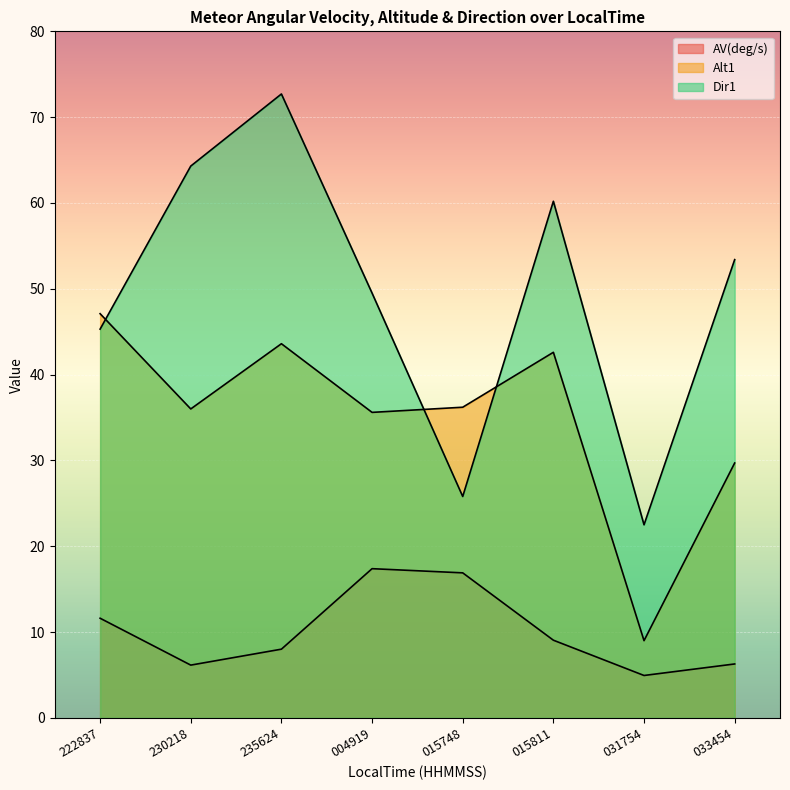

Which has a higher value, 004919 or 031754?

004919